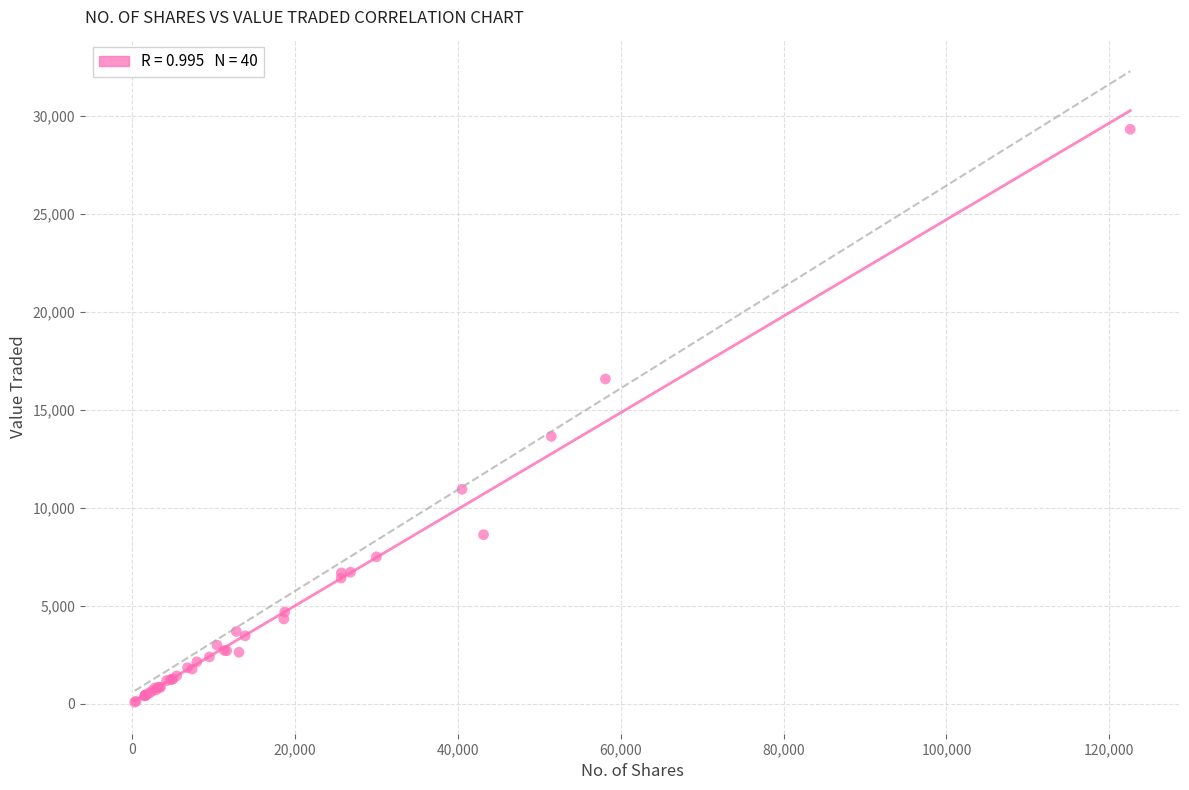

What Y value in the scatter plot is closest to 14706?

13655